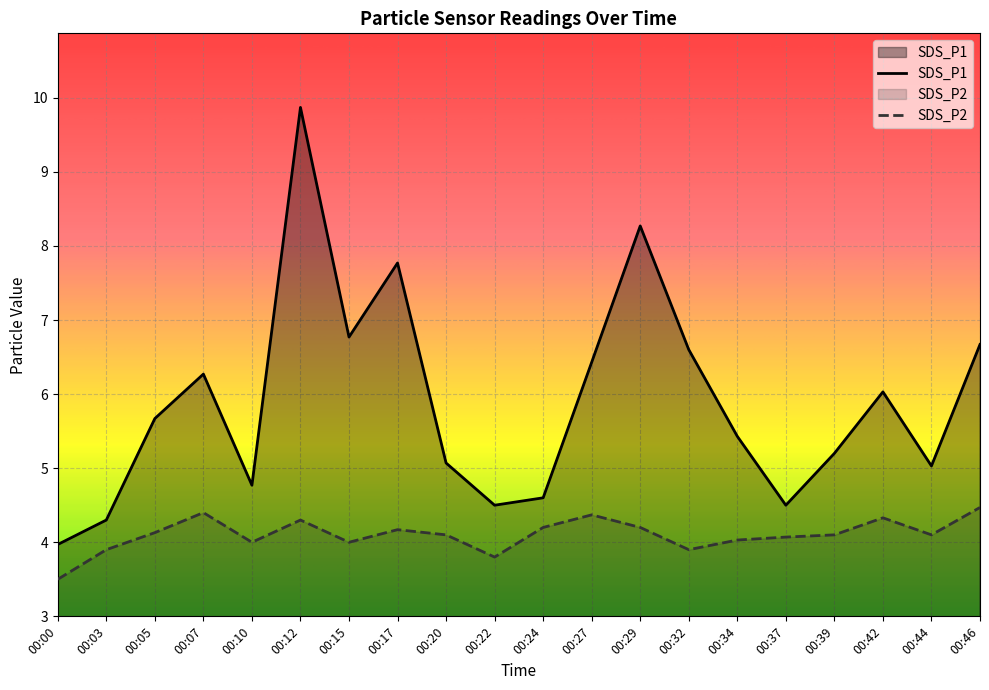

How many lines are shown in the chart?

2